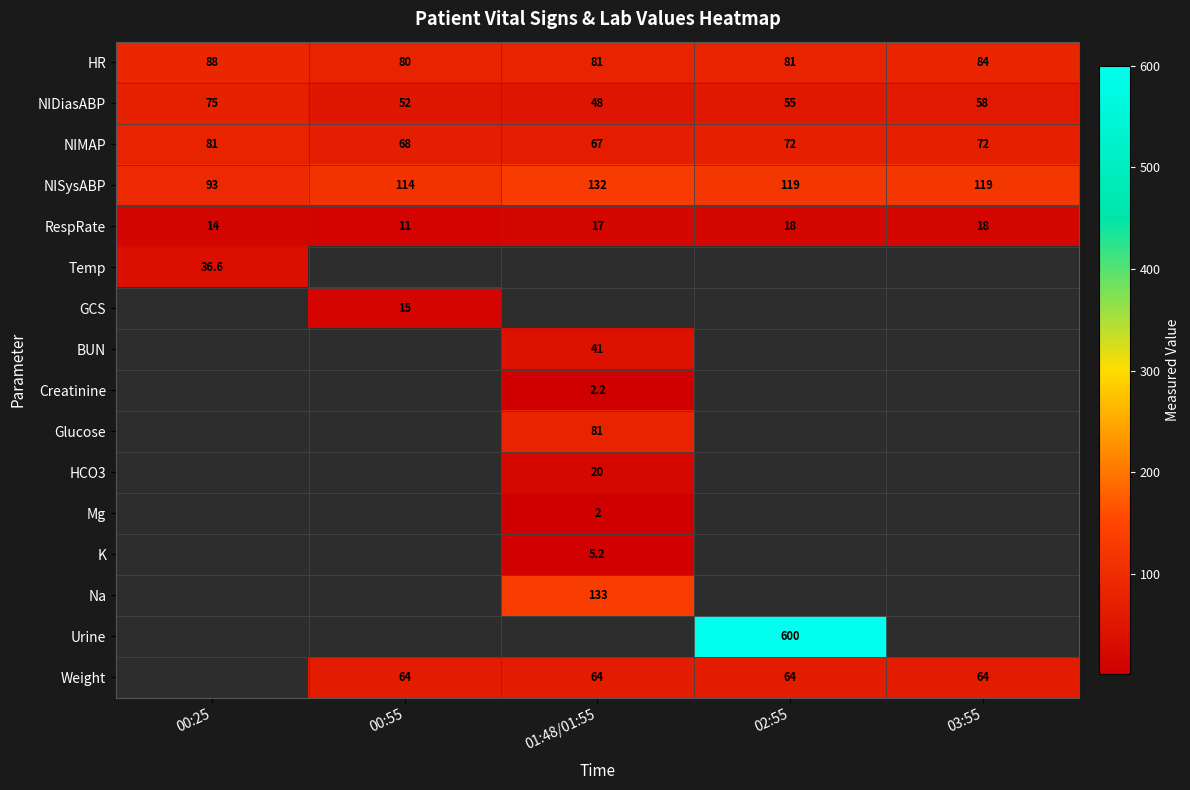

Which has a higher value, 03:55 or 00:25?

00:25